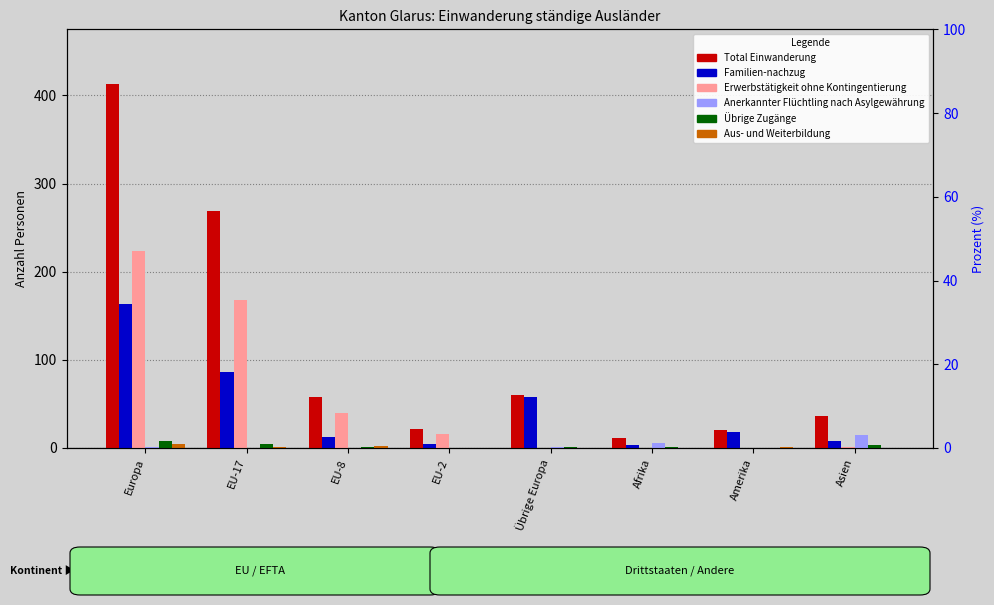

What is the label of the 8th bar from the right?

Europa